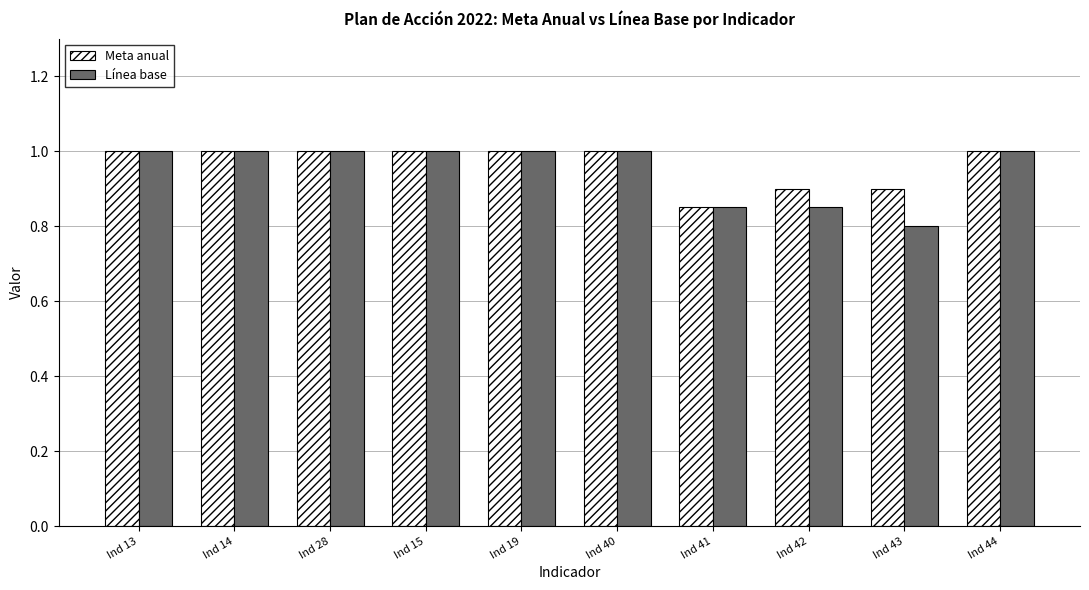

The Meta anual series shows 0.3 at Ind 44. True or false?

False